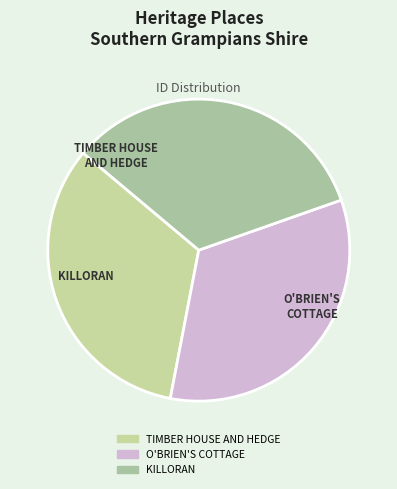

True or false: O'BRIEN'S COTTAGE accounts for 33% of the total.

True